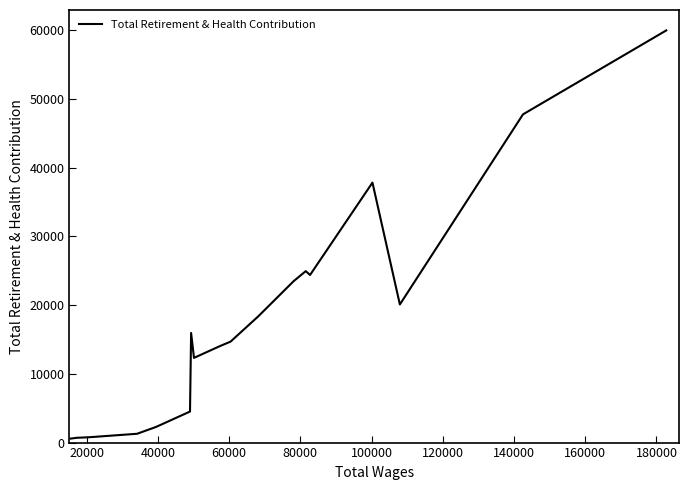

What is the average value?

16274